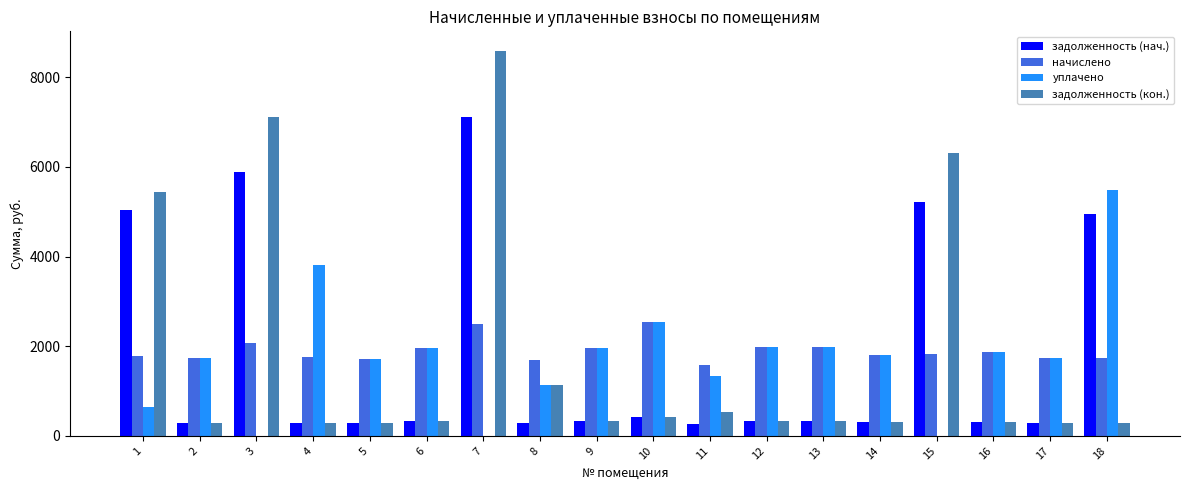

What is the greatest value displayed?

8591.8